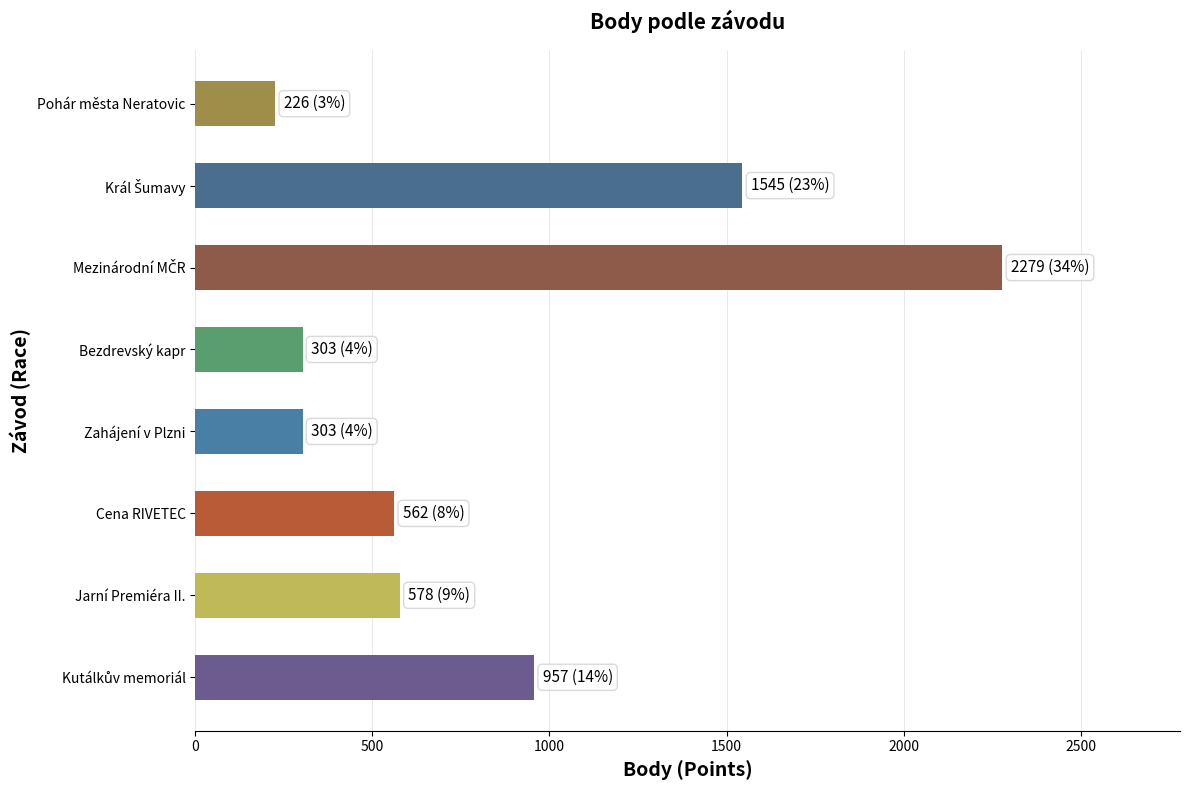

Reading bottom to top, transcribe all the data shown in this chart.

957	578	562	303	303	2279	1545	226